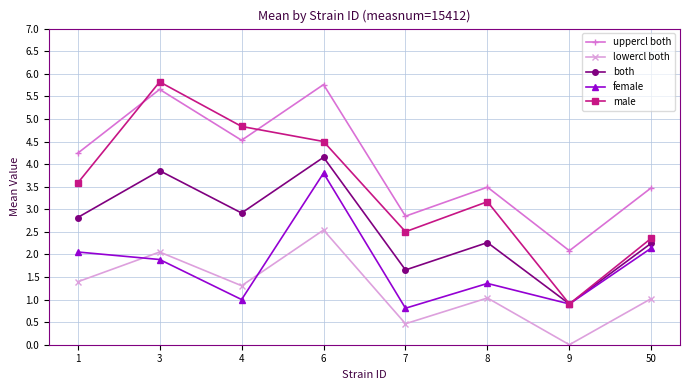

What is the difference between the maximum and second lowest values in the female series?

2.9